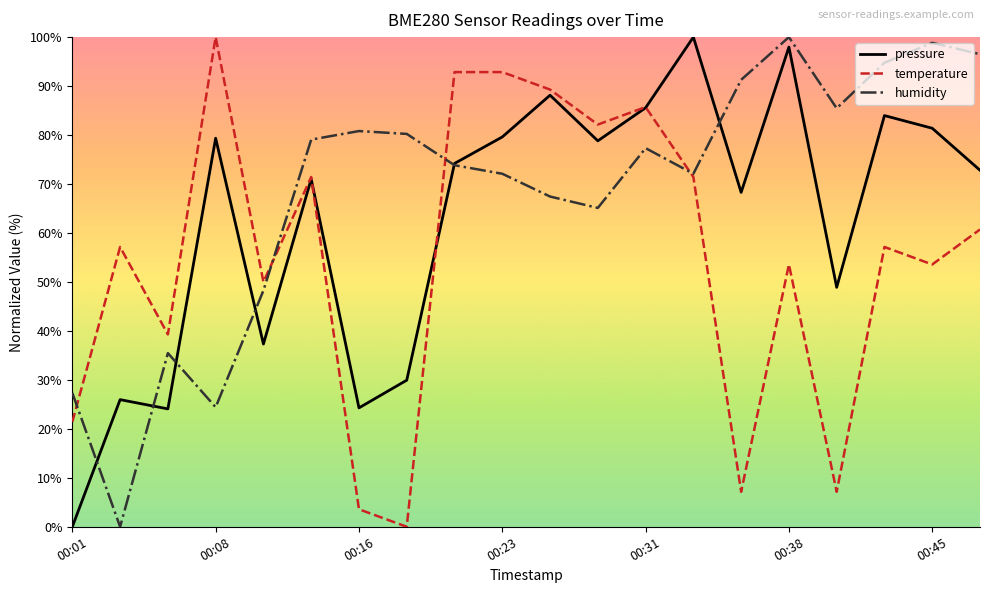

How many values in humidity are above zero?

19